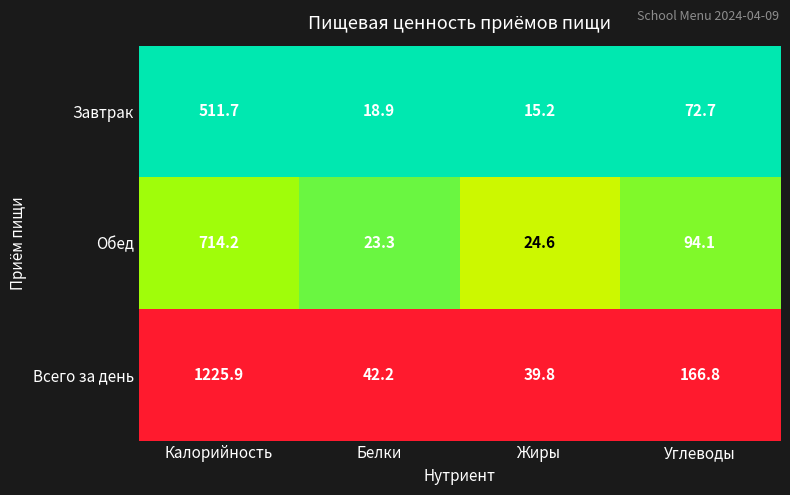

Rank the series by their average value, from highest to lowest.

Всего за день, Обед, Завтрак